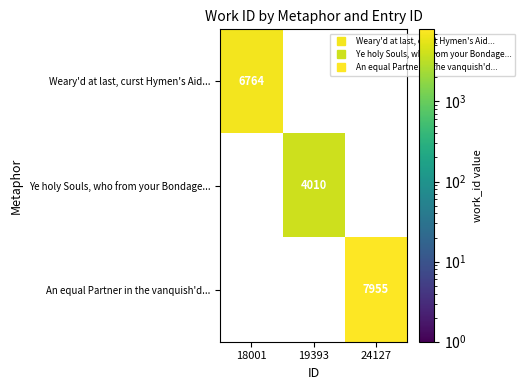

At how many categories does at least one series exceed 5588?

2